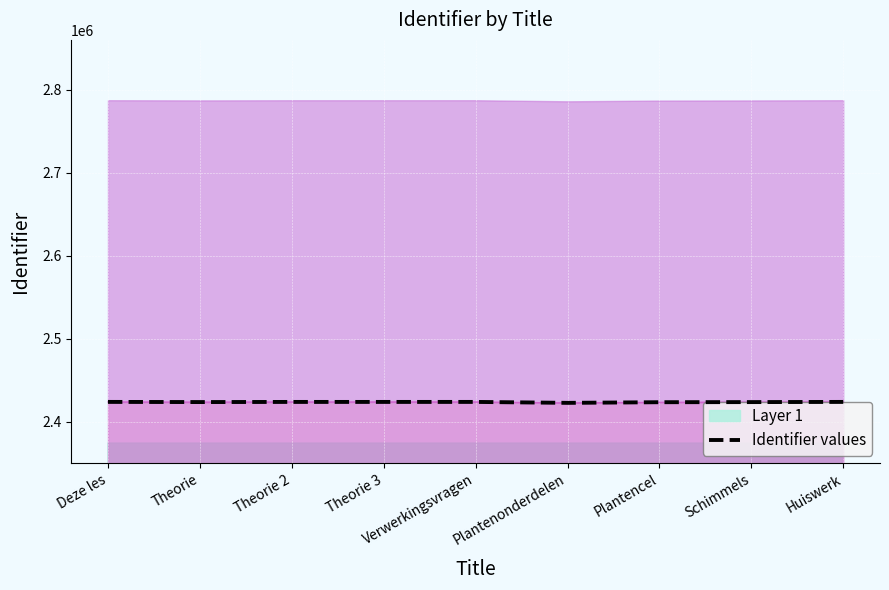

Is it true that the value at Theorie 2 is 2424031?

True